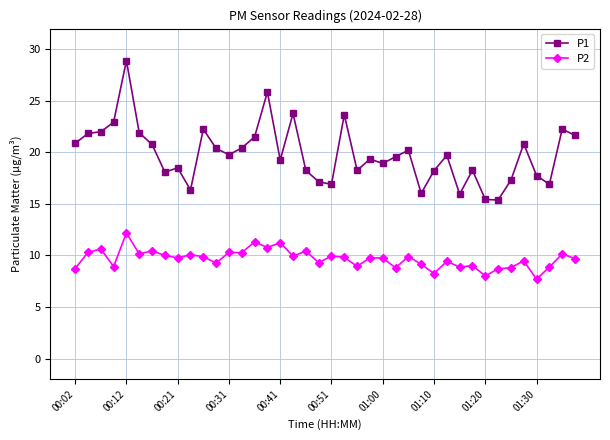

True or false: P1 and P2 intersect in this chart.

False